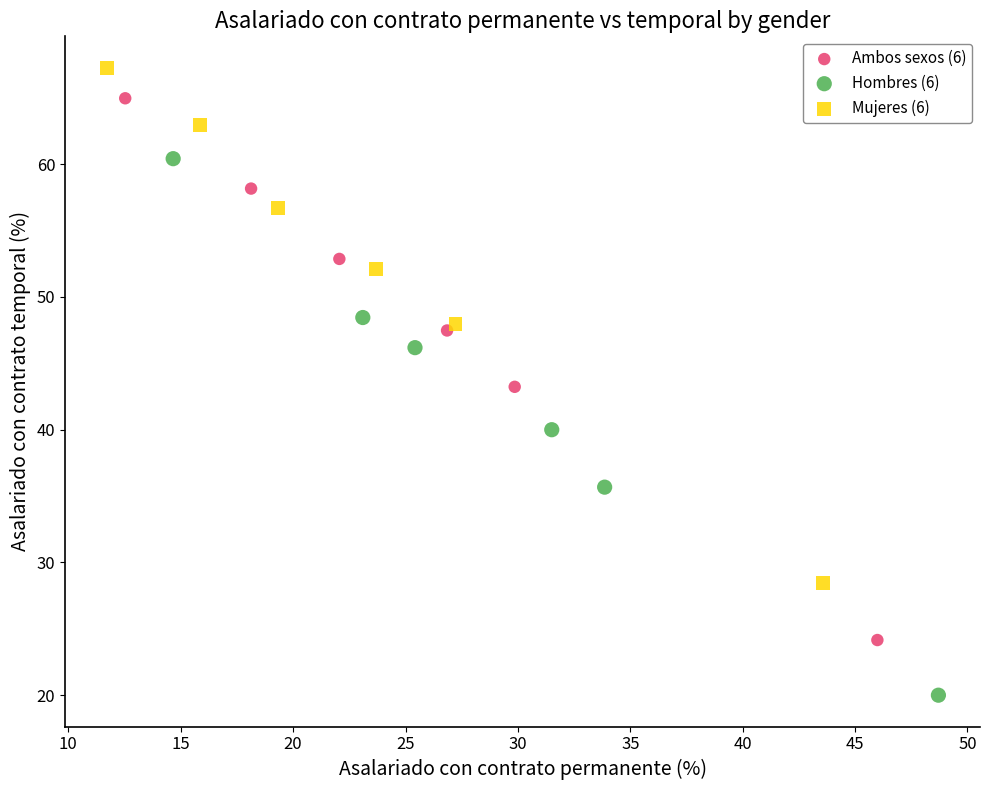

Which series reaches the minimum Y coordinate?

Hombres (6)